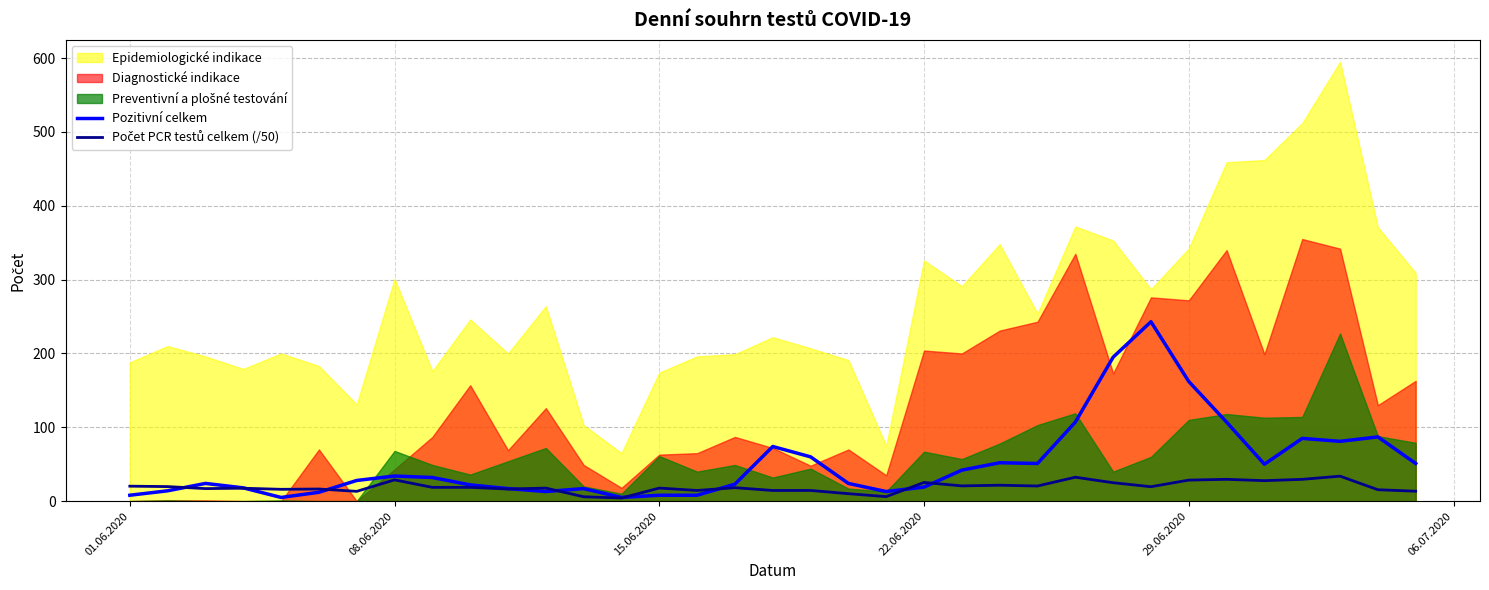

What is the maximum value for Pozitivní celkem?

243.0